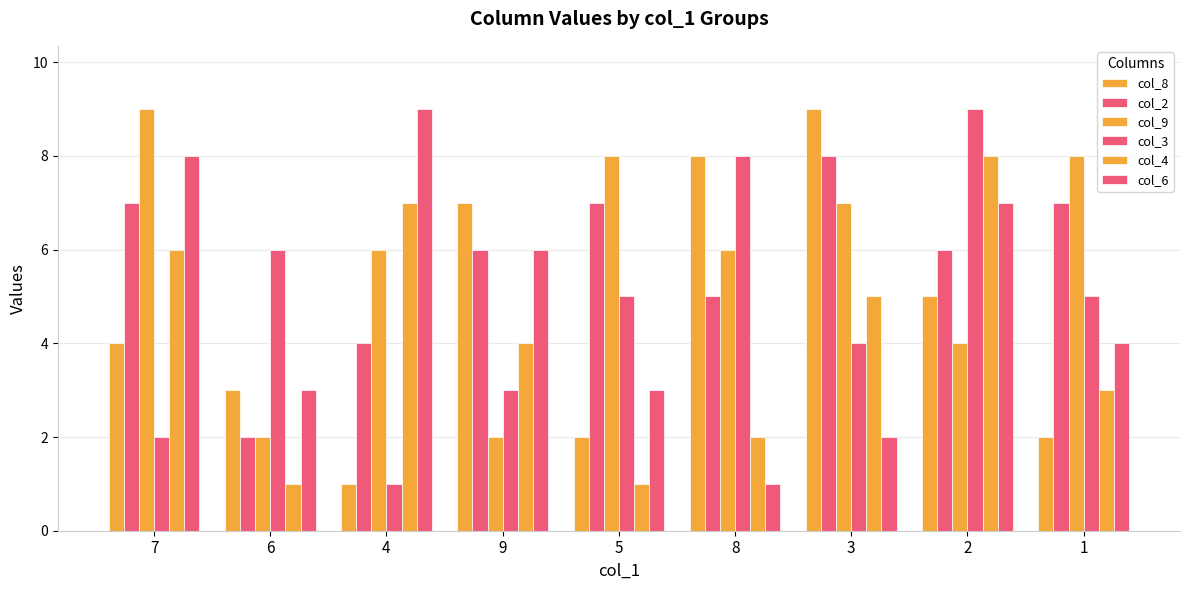

Is the value of col_9 at 1 greater than the value of col_2 at 5?

Yes